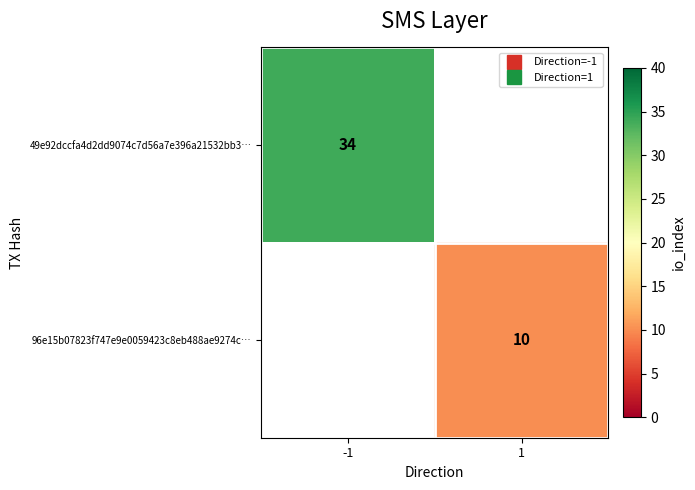

True or false: 49e92dccfa4d2dd9074c7d56a7e396a21532bb3… has a value of 34.0 at -1.

True